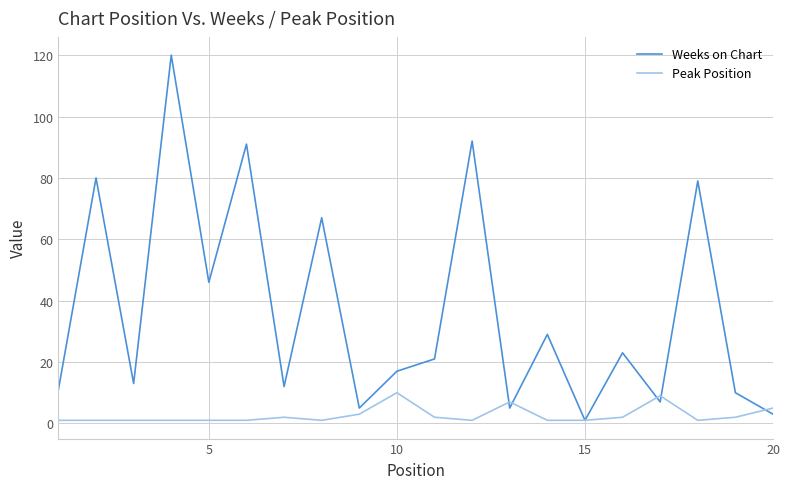

Rank the series by their maximum value, from highest to lowest.

Weeks on Chart, Peak Position